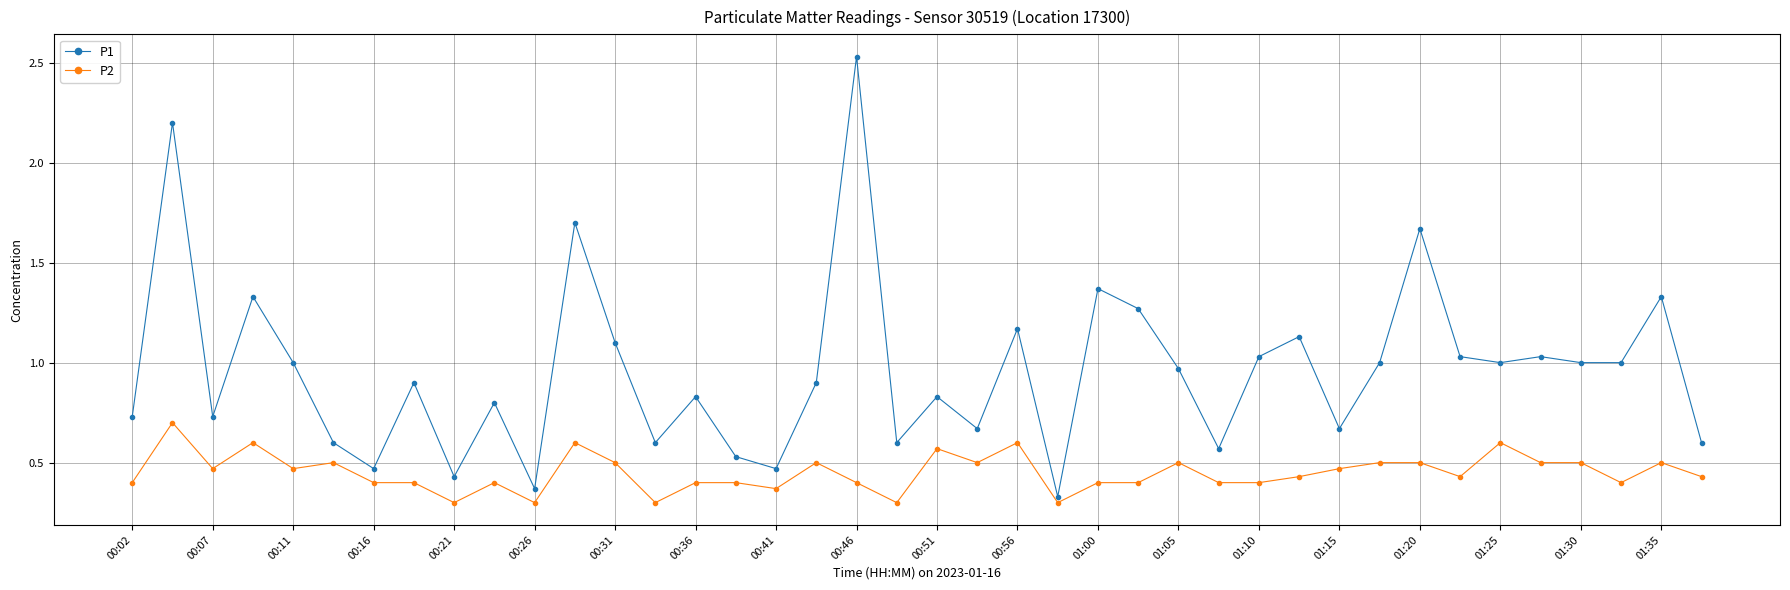

Which series has the widest spread of values?

P1